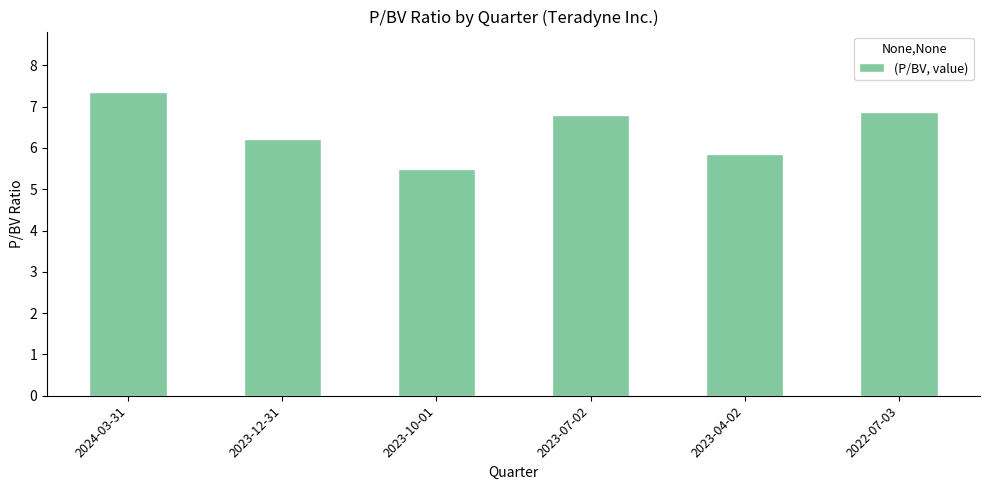

True or false: the data shows 7.3 at 2024-03-31.

True